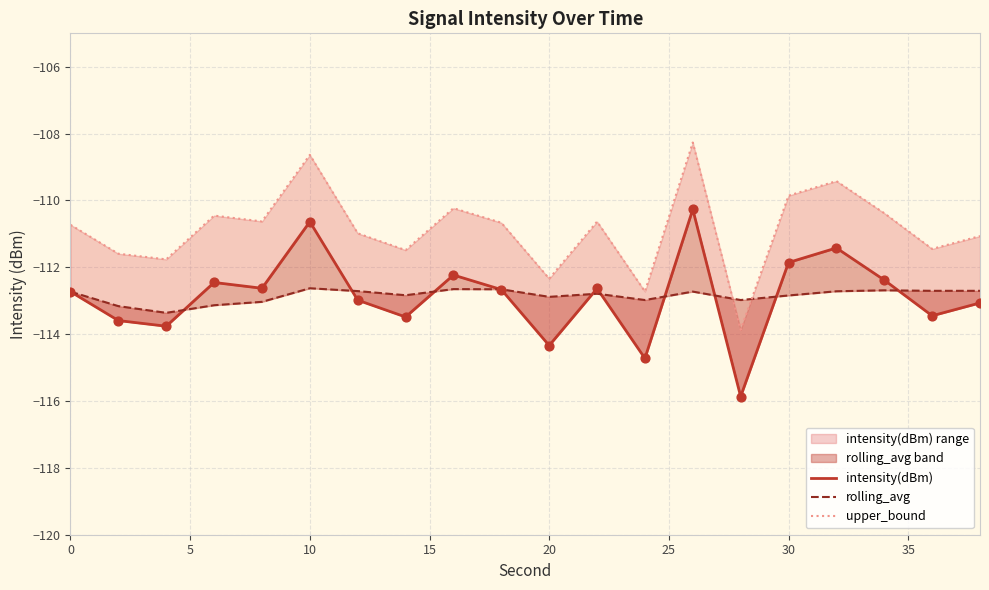

Which series reaches the minimum Y coordinate?

intensity(dBm)